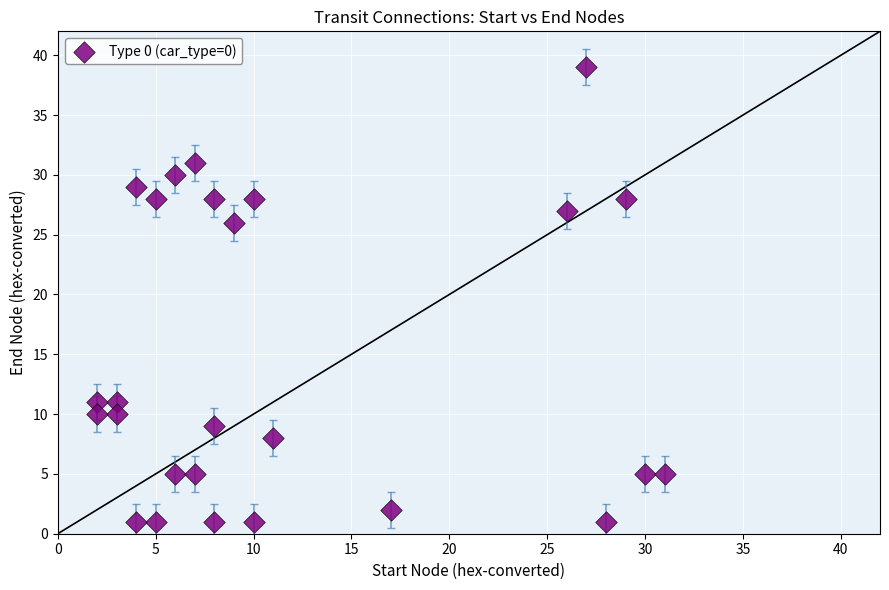

What is the range of X values (max minus min)?

29